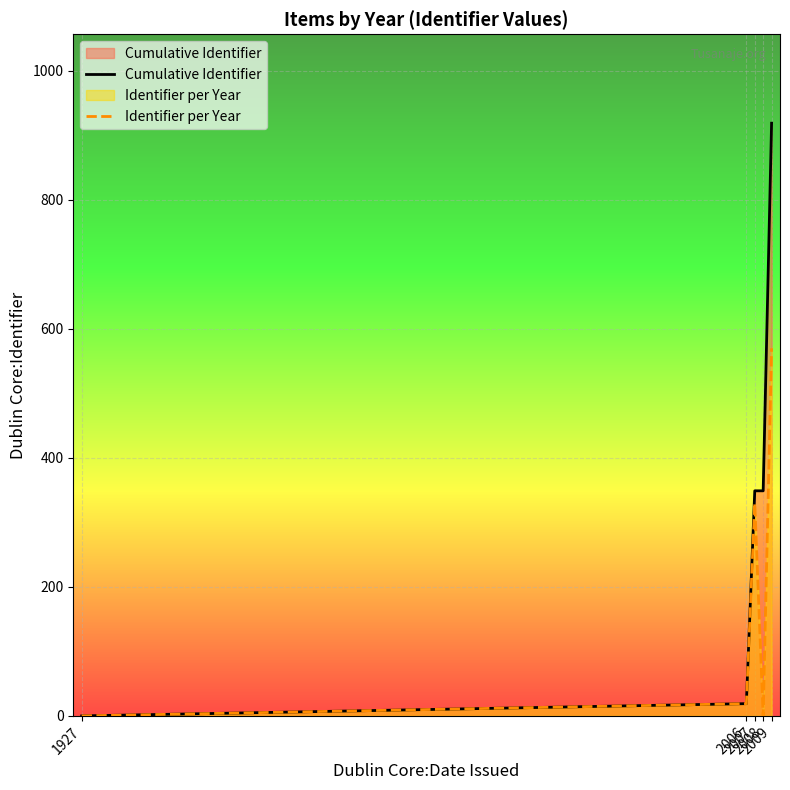

What is the spread (max minus min) of values at 2007?

19